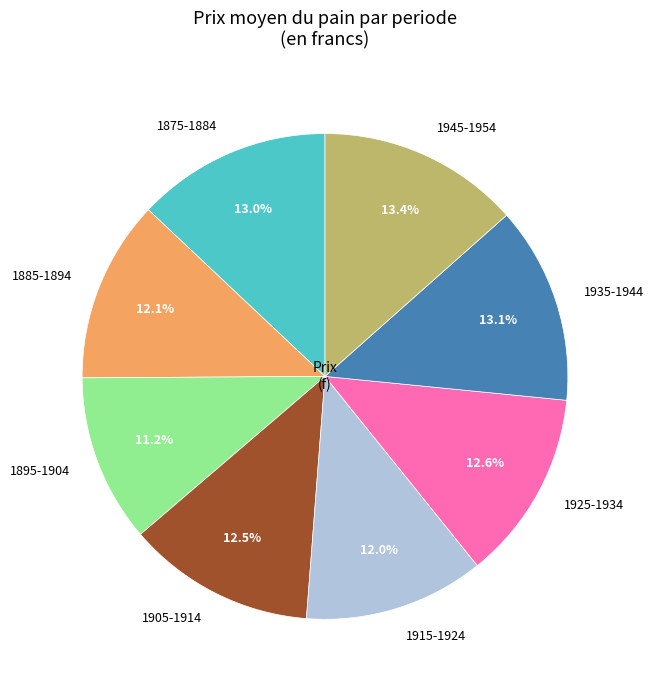

To the nearest percent, what is the difference between the 1945-1954 and 1875-1884 slice percentages?

0%